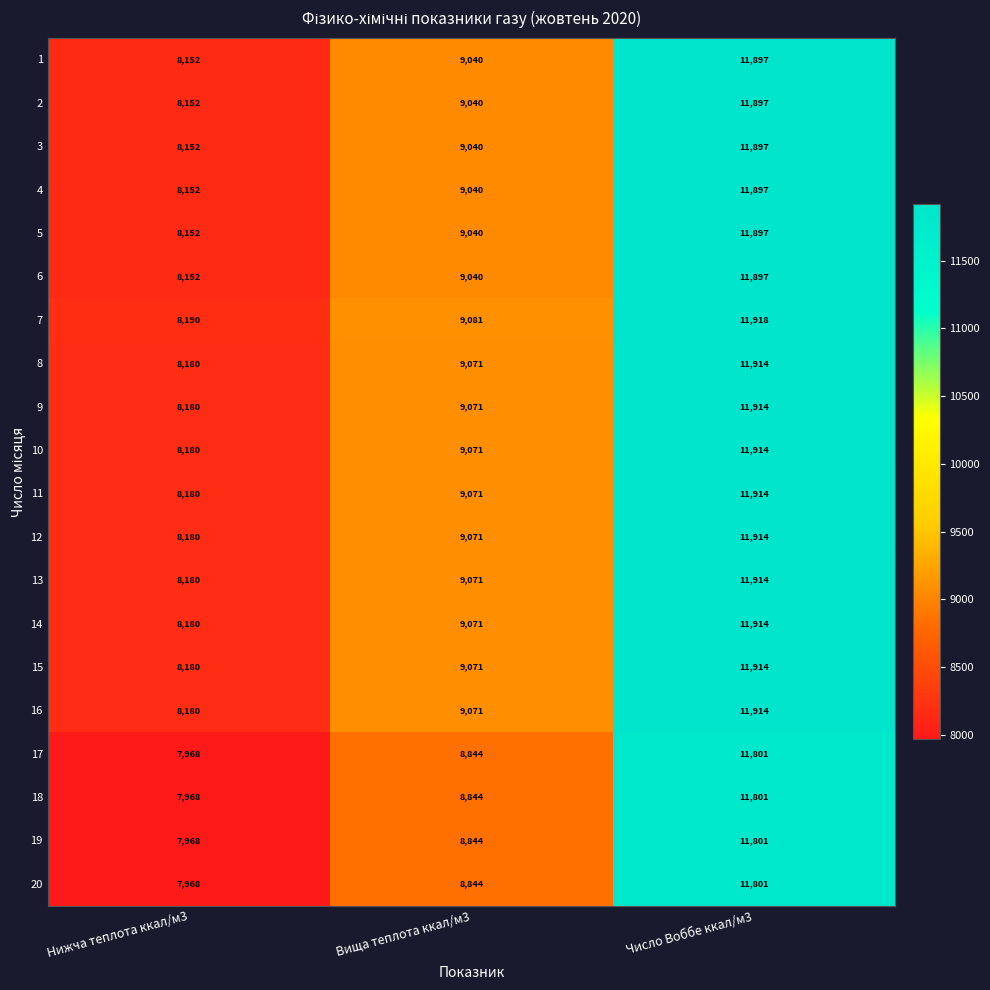

What is the total value across all series at Число Воббе ккал/м3?

237730